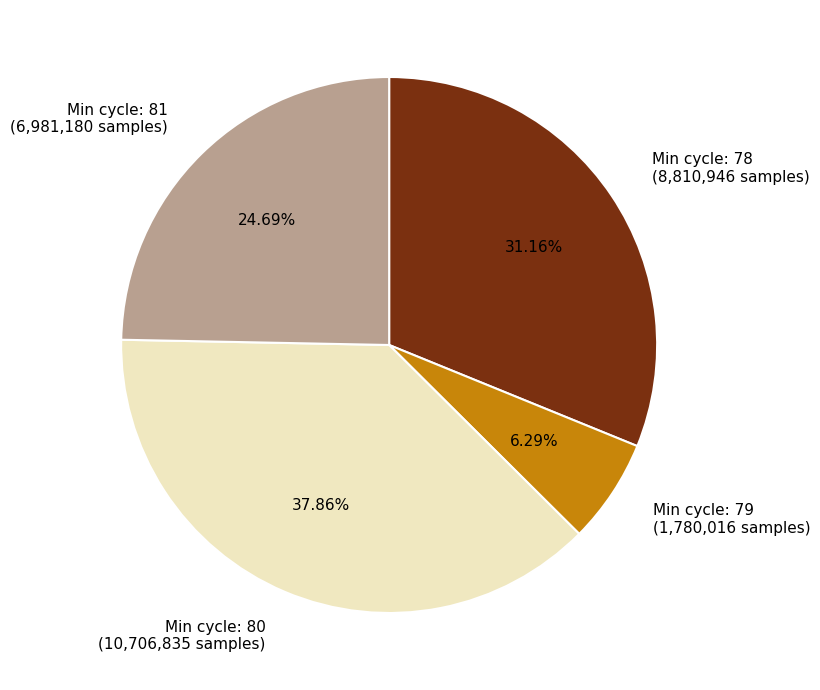

How many slices are in this pie chart?

4